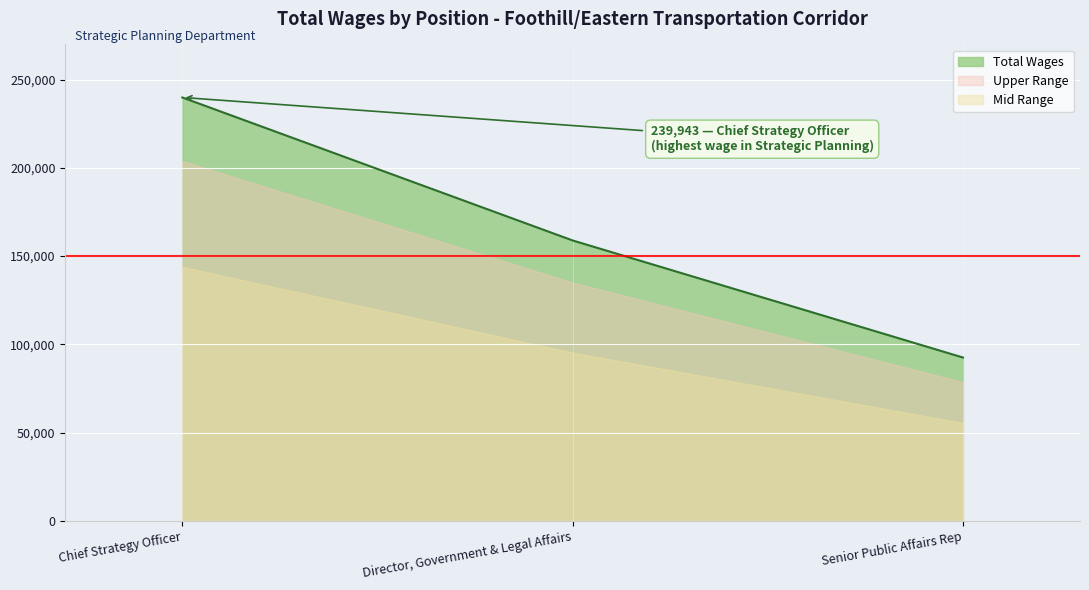

Count the values in the range 92534 to 239943.

3